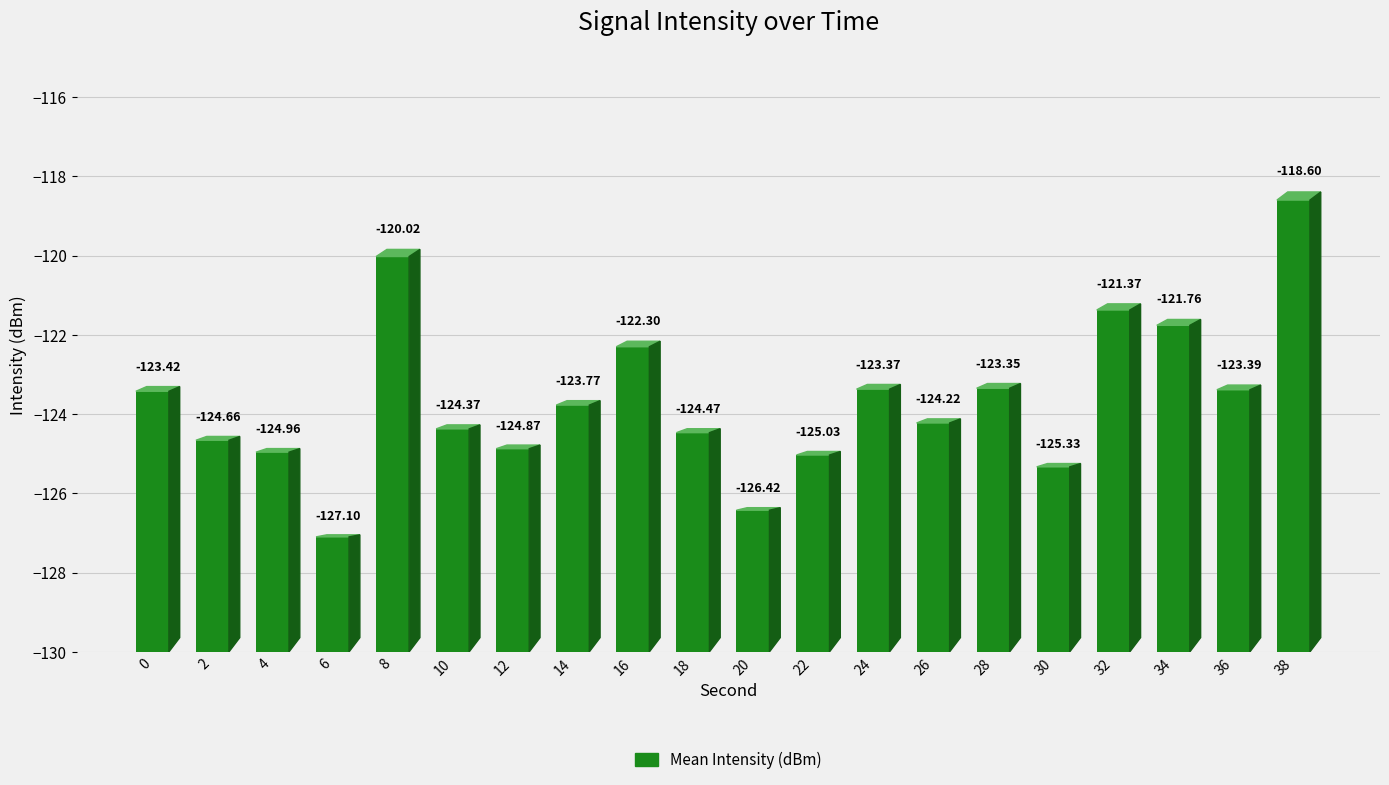

Read the value at 10.

-124.4